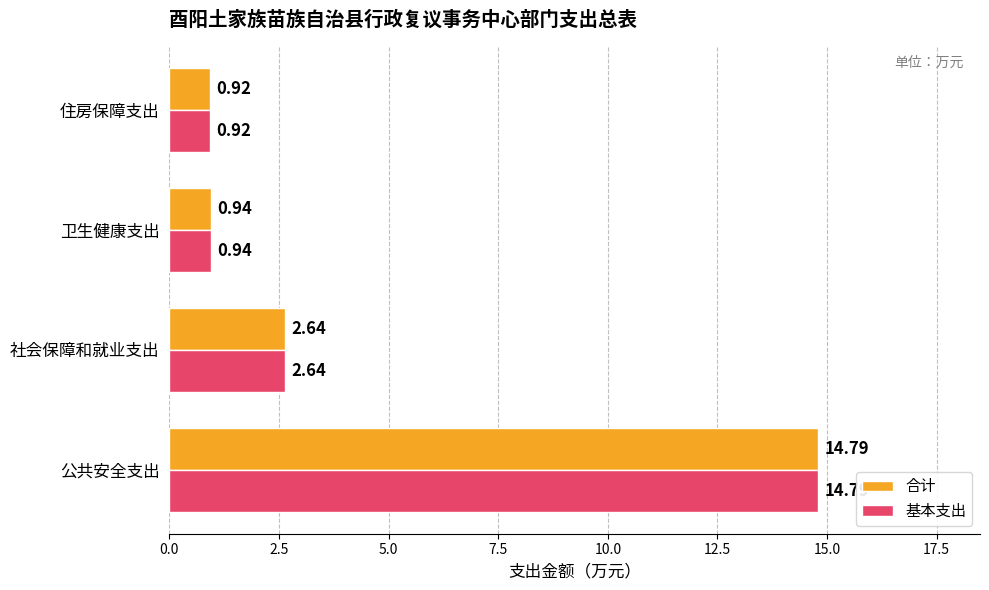

At which category does the chart reach its minimum across all series?

住房保障支出